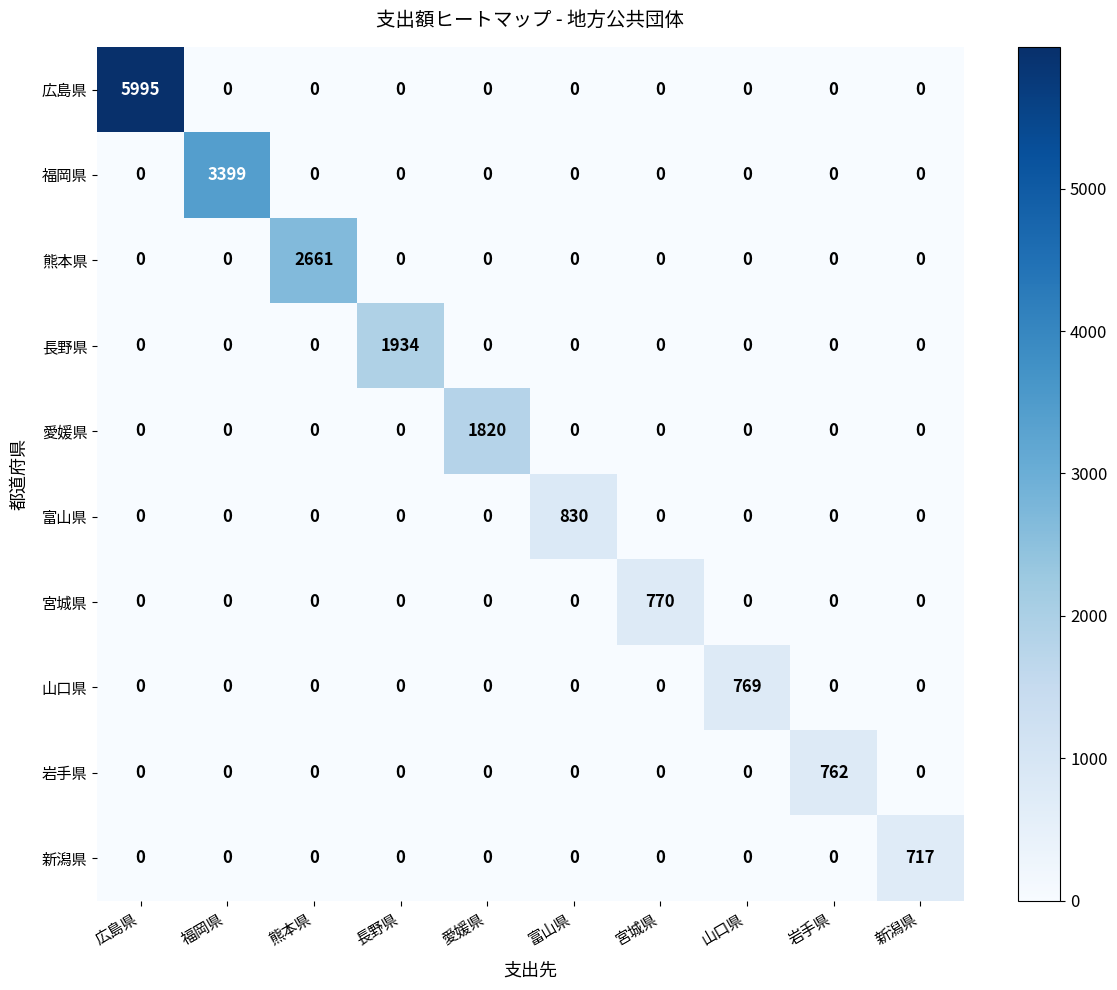

The value of 長野県 at 愛媛県 is 0. True or false?

True